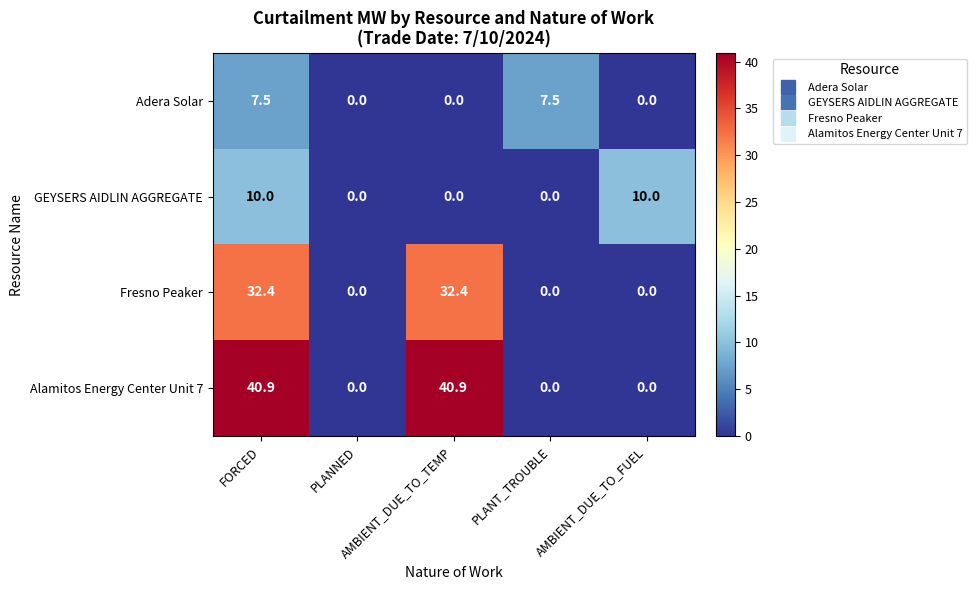

What is the difference between the second highest and minimum values in the Fresno Peaker series?

32.4